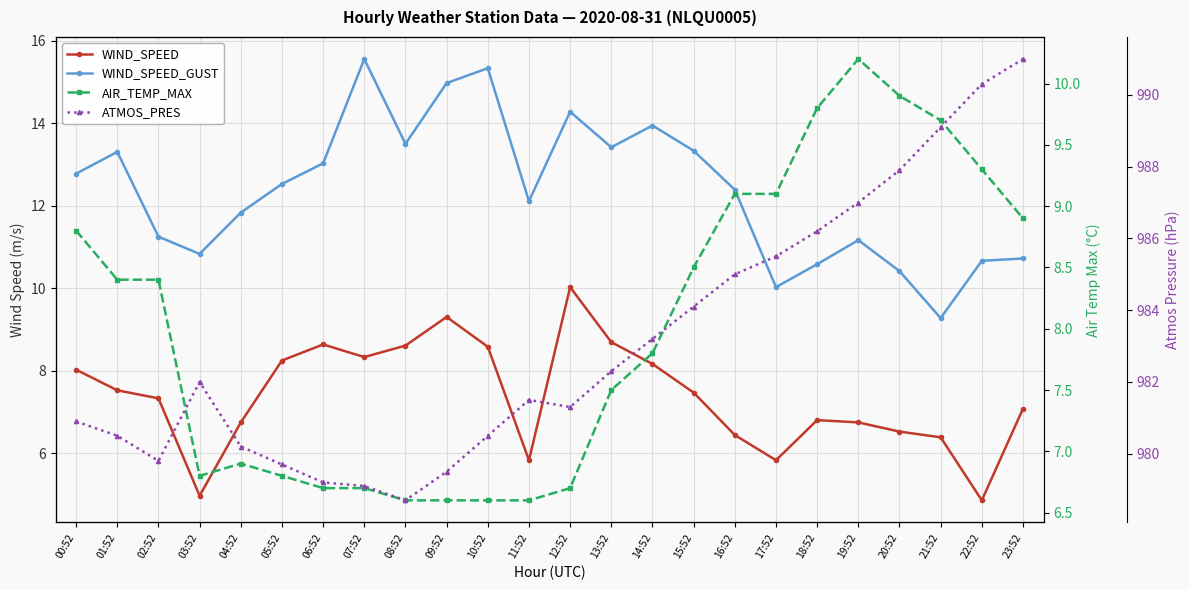

How many interior local peaks does the AIR_TEMP_MAX series have?

2